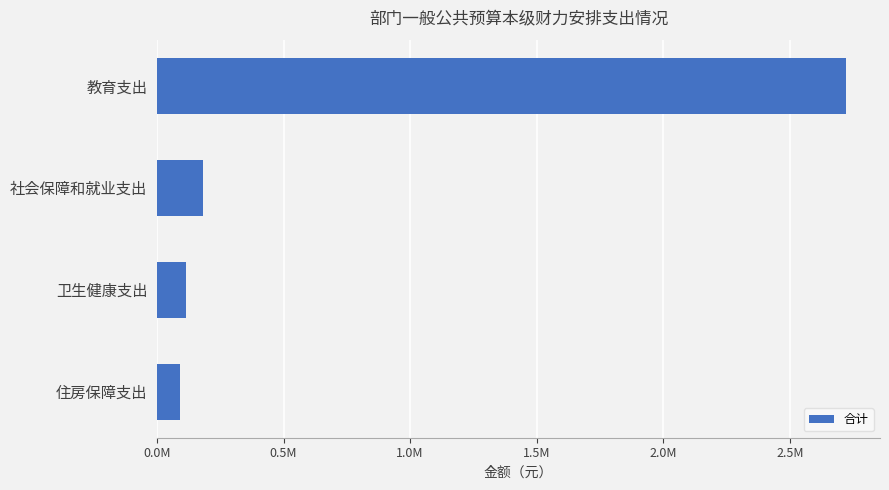

Where is the data nearest to the value 1405312?

社会保障和就业支出